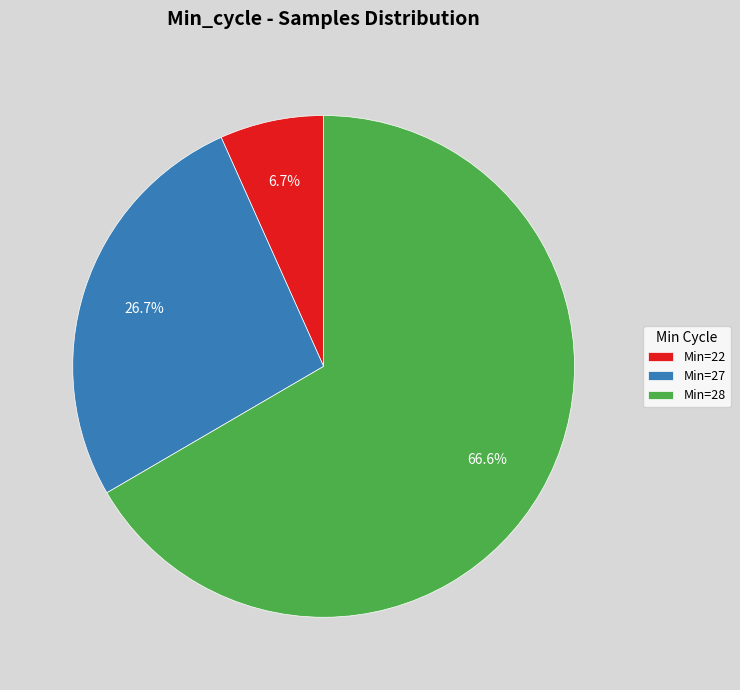

Combined, what portion of the pie is Min=27 and Min=28?

93.3%